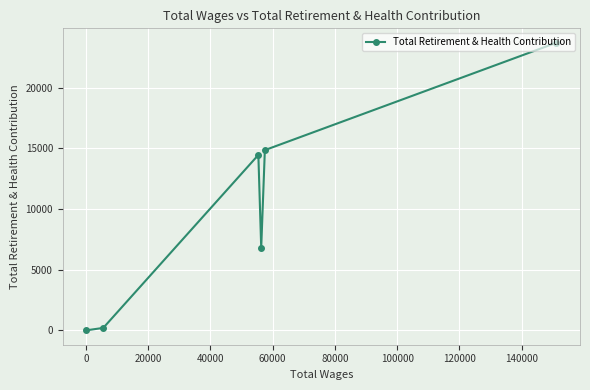

What is the difference between the maximum and minimum values?

23721